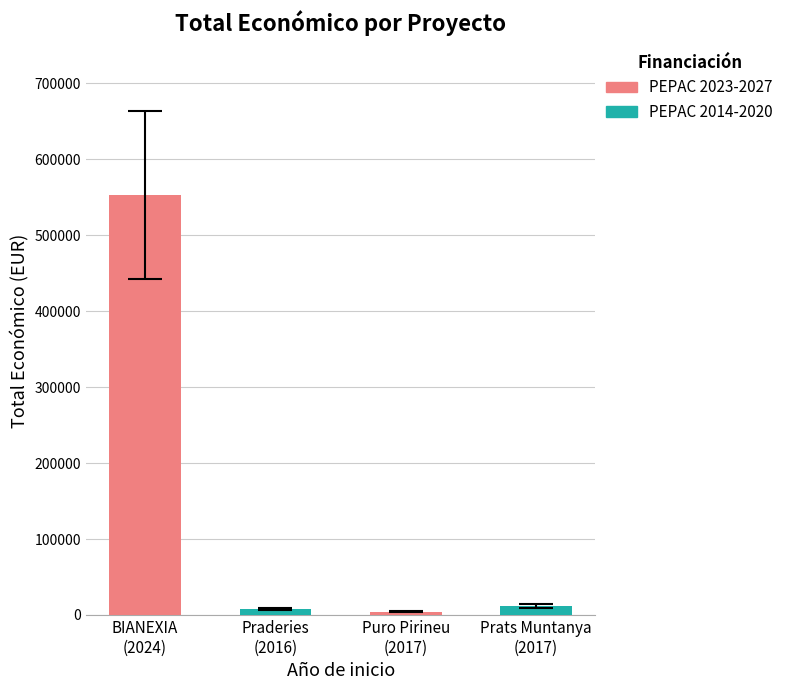

Where does the data first go above 11920?

2024